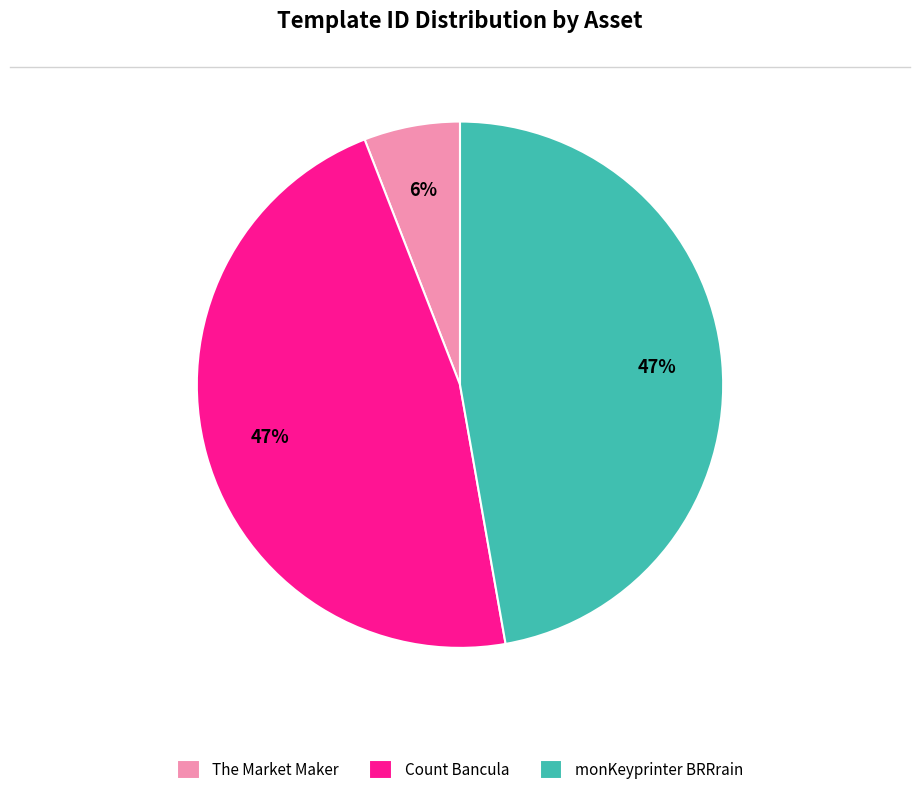

Which slice is the smallest?

The Market Maker